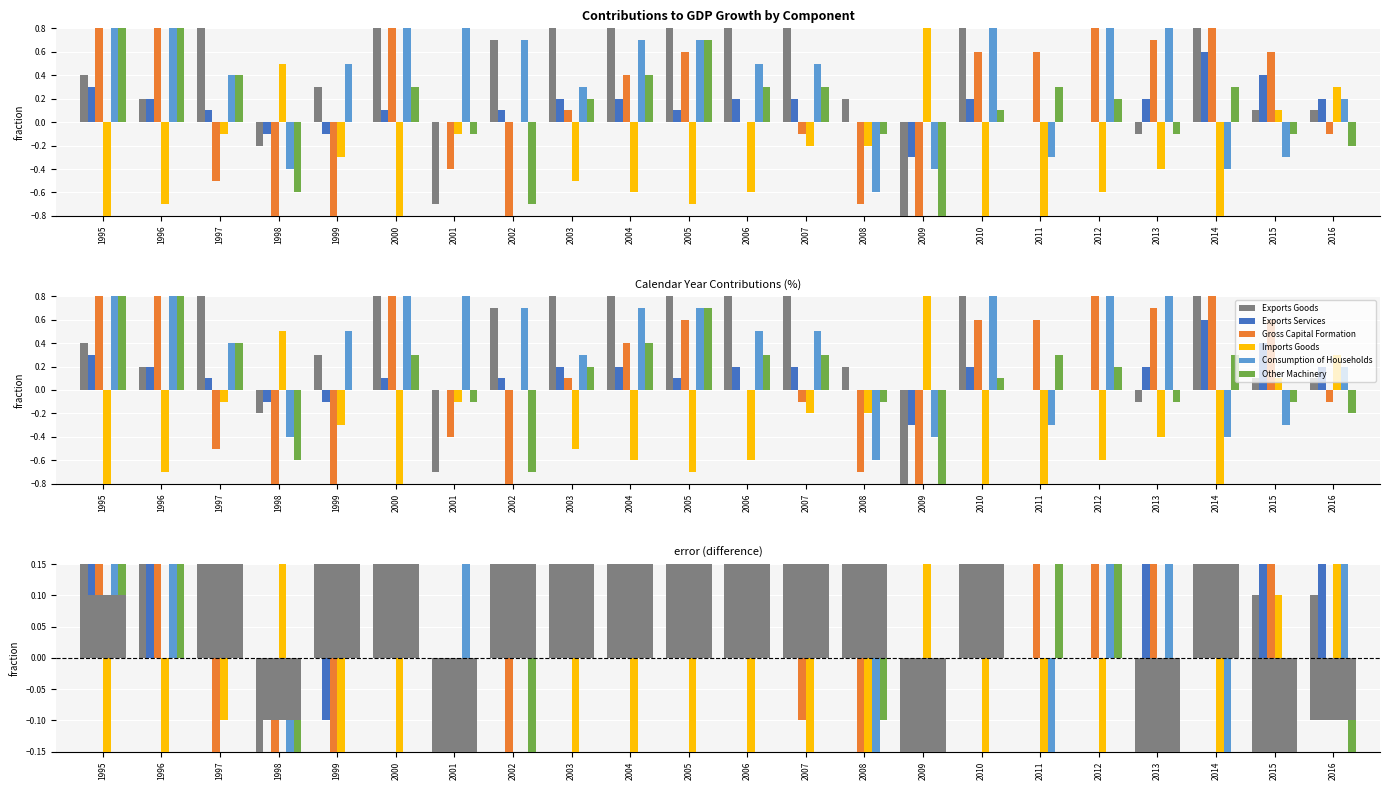

What is the sum of all Imports Goods values?

-6.6